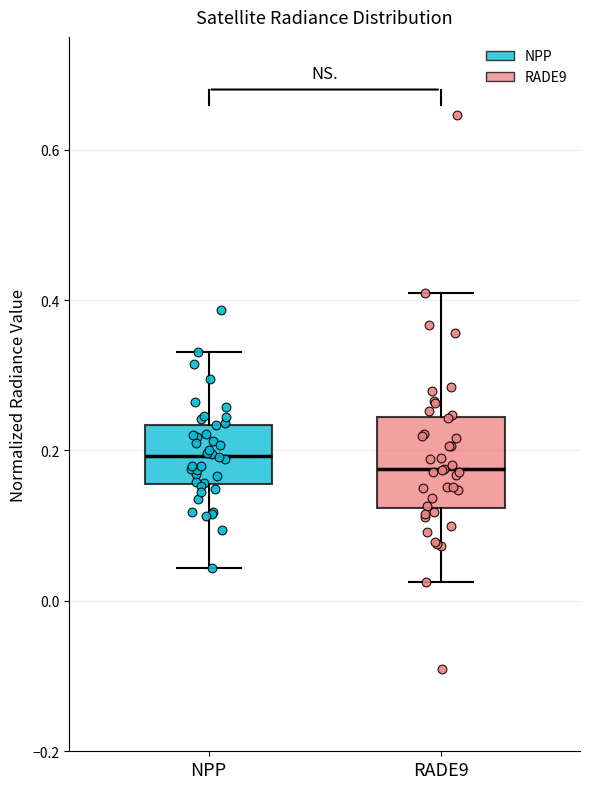

Comparing the boxes themselves (not the whiskers), which one is the tallest?

RADE9